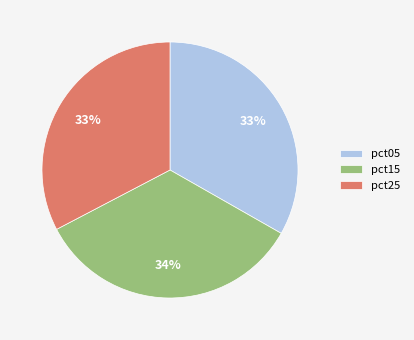

To the nearest percent, what is the difference between the largest and smallest slice percentages?

1%